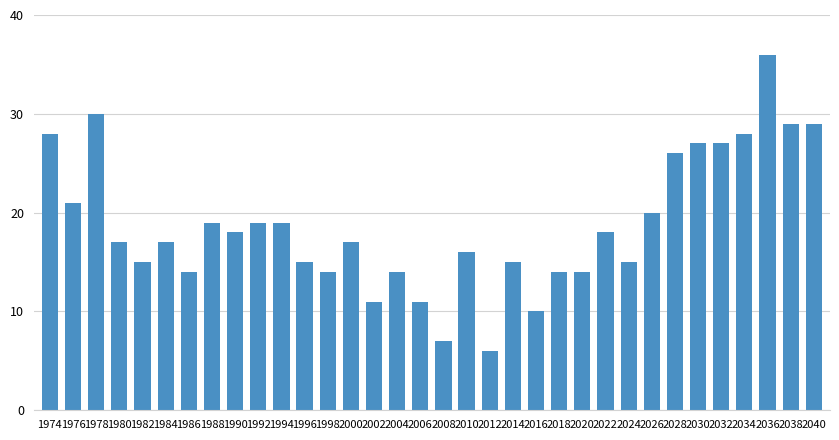

What is the difference between the second highest and second lowest values?

23